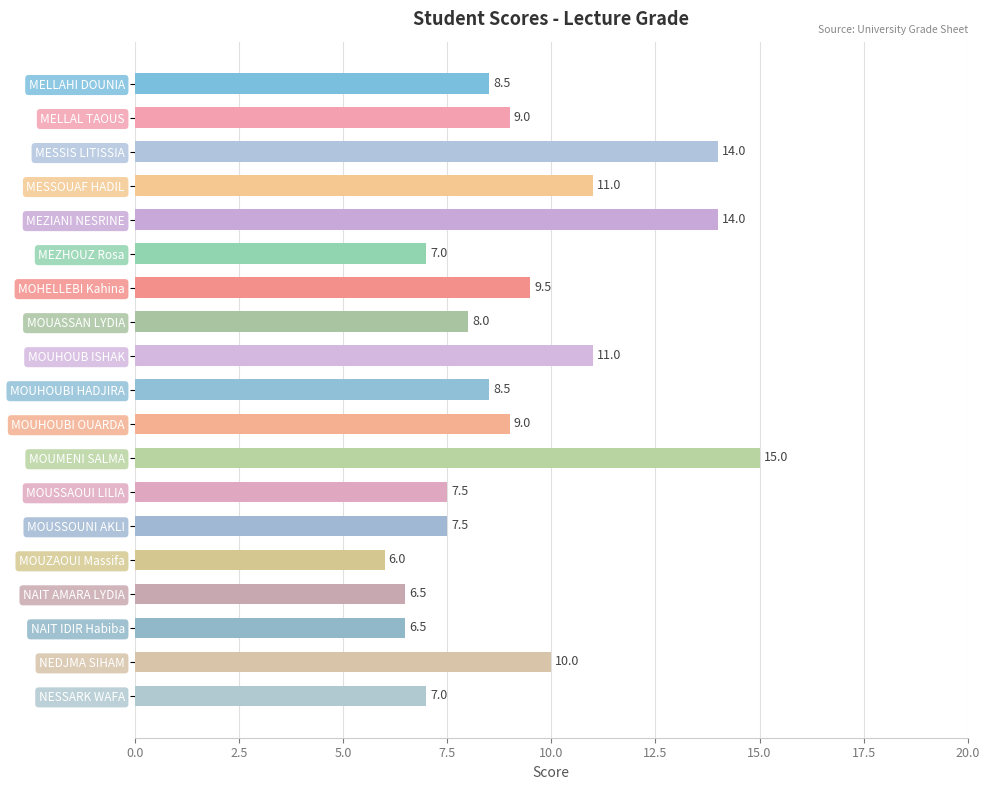

What is the difference between the values at MOHELLEBI Kahina and MOUMENI SALMA?

5.5